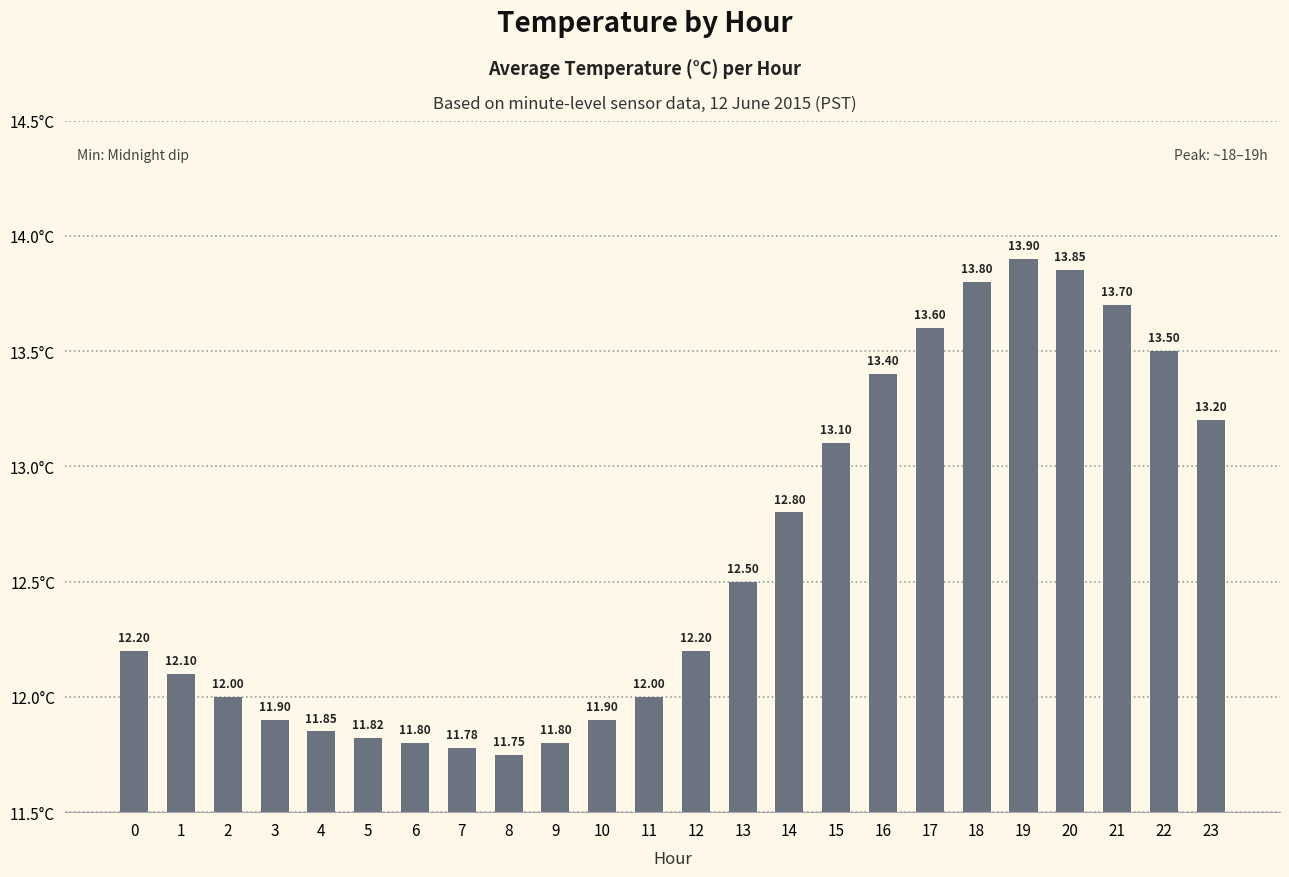

The chart shows a value of 6.6 at 0. True or false?

False